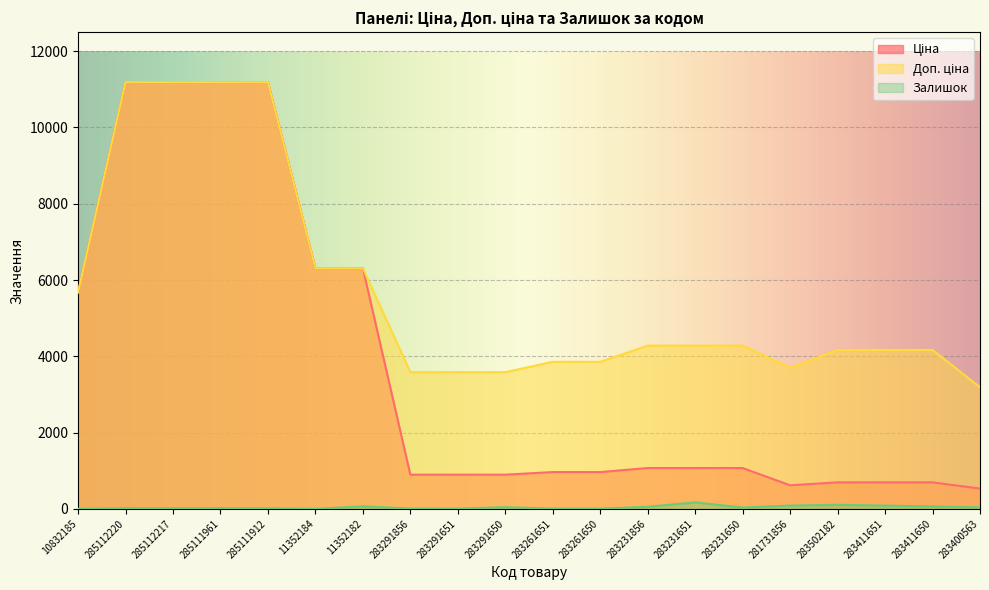

What is the difference between the maximum and minimum values in the Доп. ціна series?

8000.6